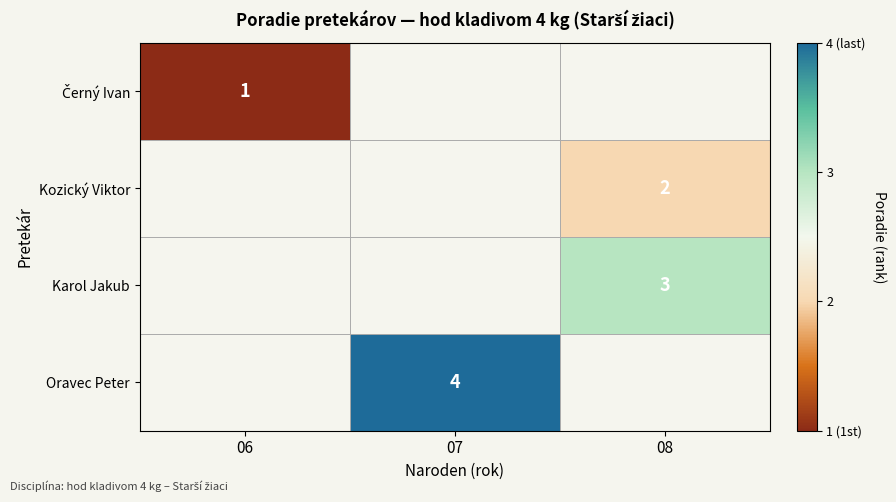

What is the greatest value displayed?

4.0